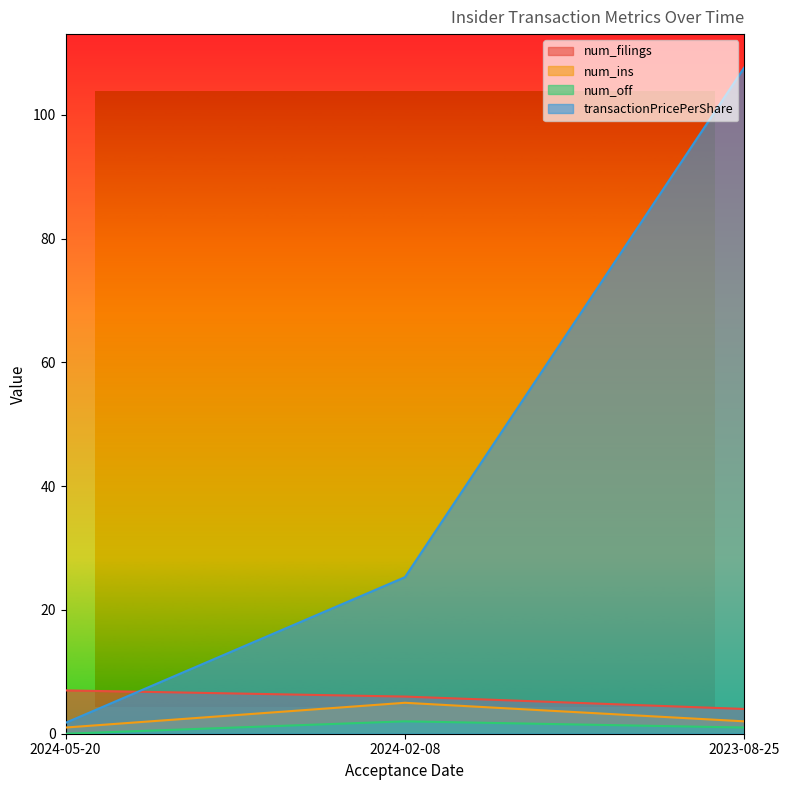

What is the greatest value displayed?

107.6